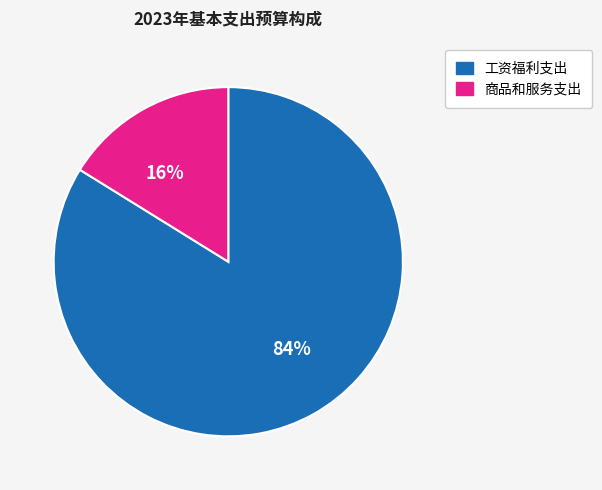

What is the ratio of the value at 工资福利支出 to the value at 商品和服务支出?

5.2